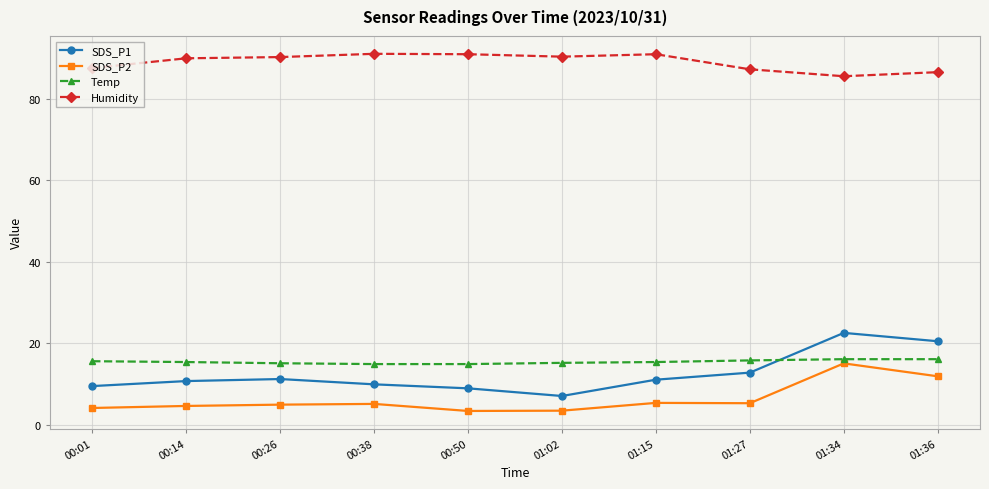

At which label does SDS_P1 reach its peak?

01:34